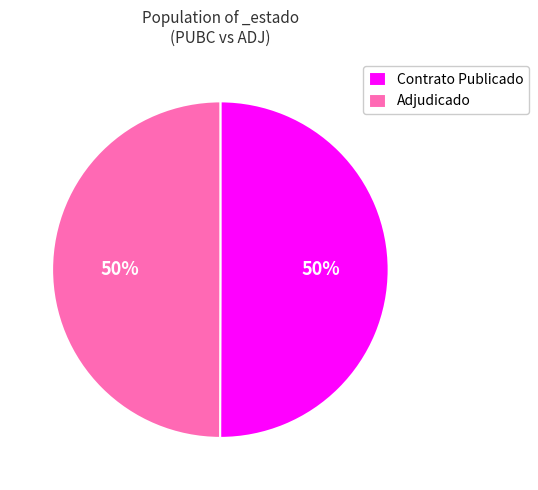

To the nearest percent, what is the average slice percentage?

50%